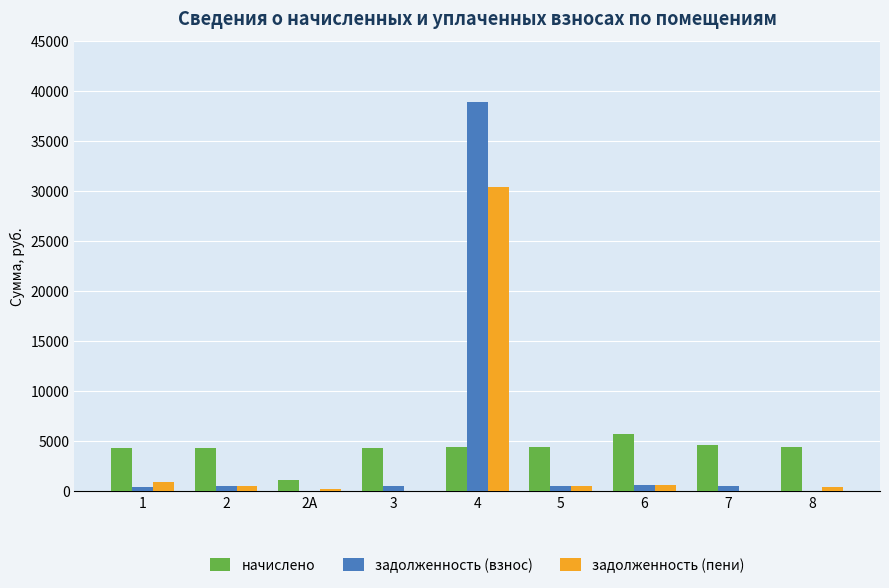

At which category is the sum across all series the highest?

4